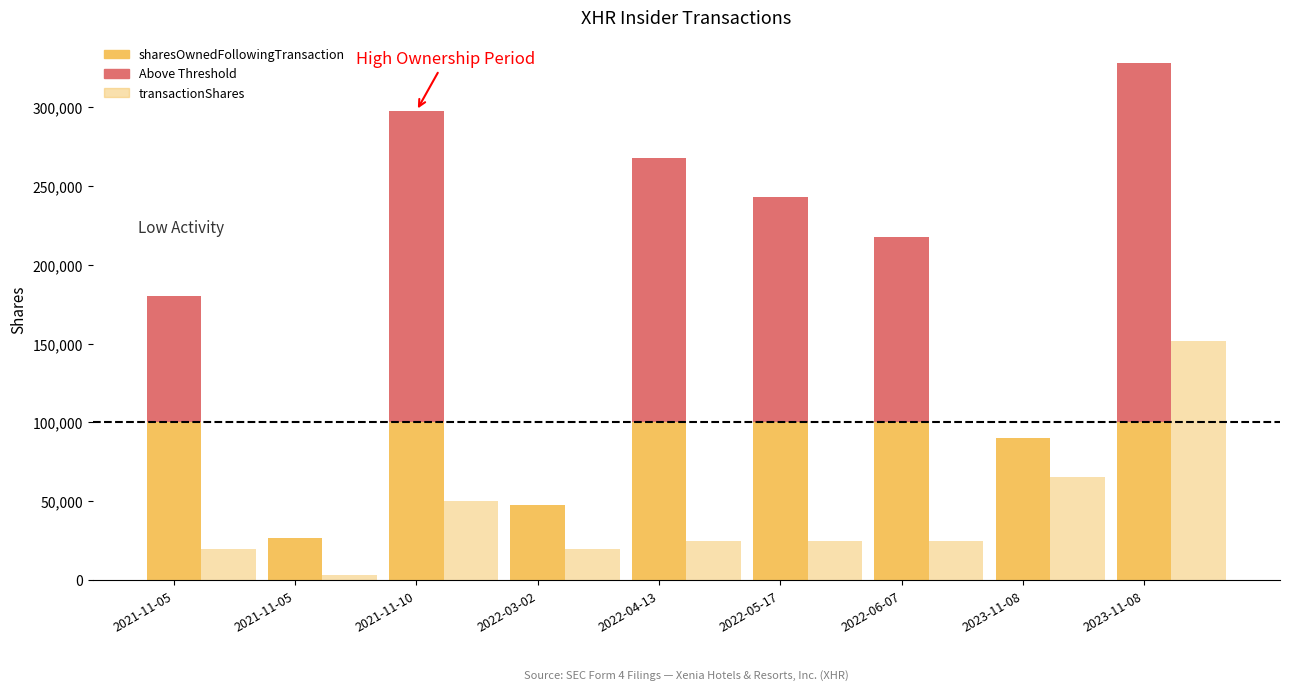

The sharesOwnedFollowingTransaction (above threshold) series shows 0 at 2022-03-02. True or false?

True